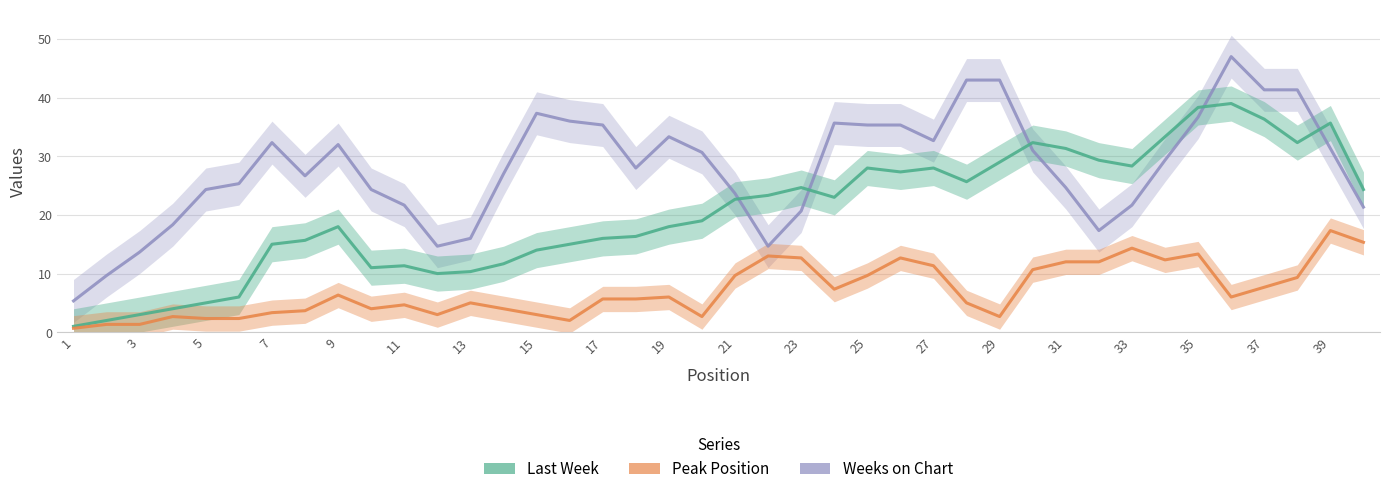

How many series are shown in this chart?

3